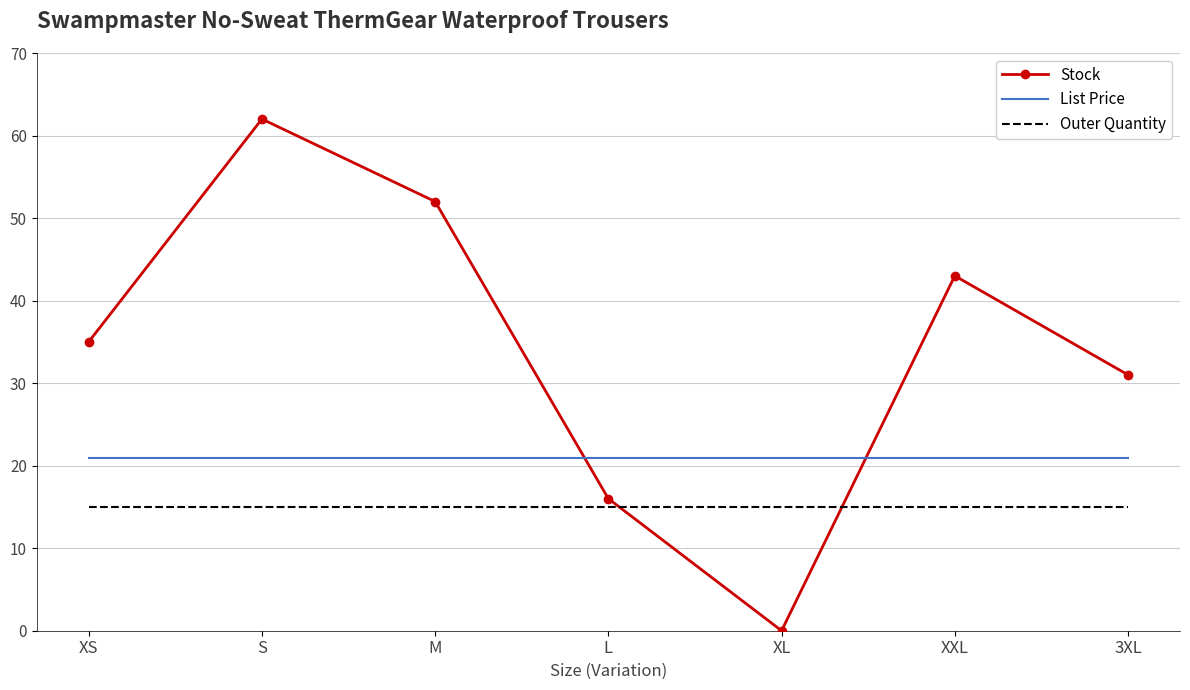

List the series in order of their overall mean, lowest first.

Outer Quantity, List Price, Stock